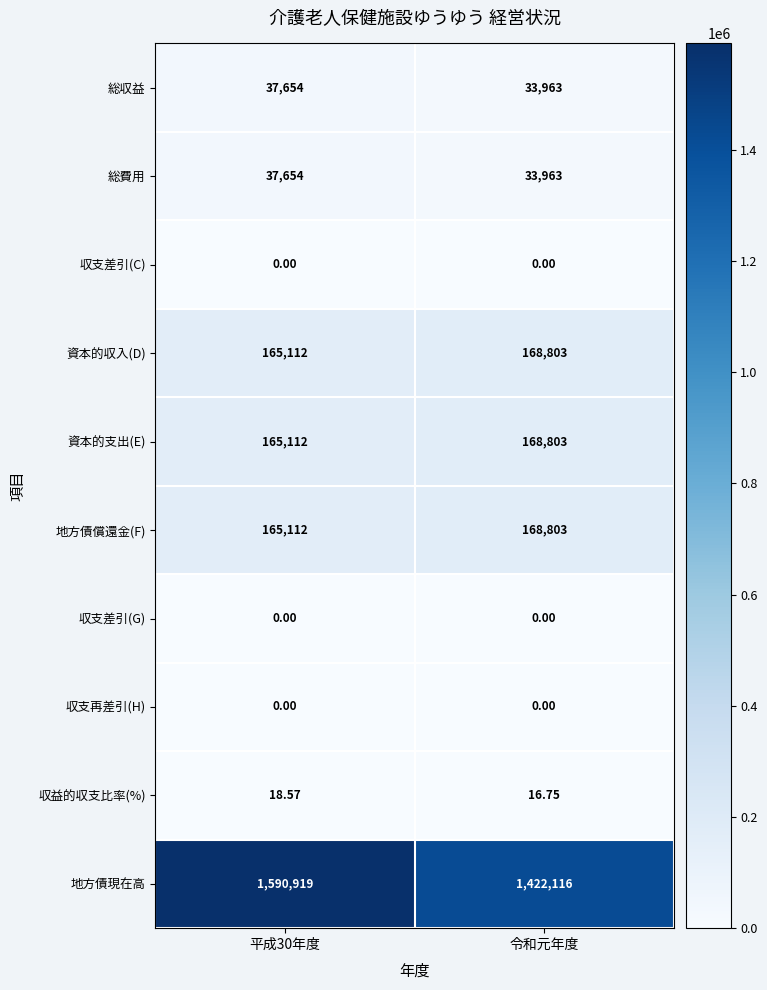

Which series has the largest range (max minus min)?

地方債現在高